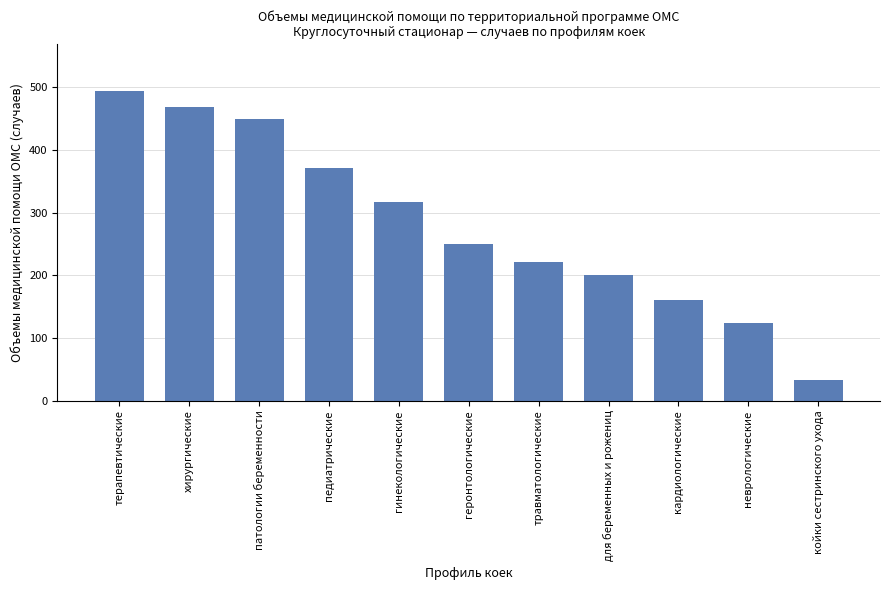

At which category does the chart reach its minimum across all series?

койки сестринского ухода